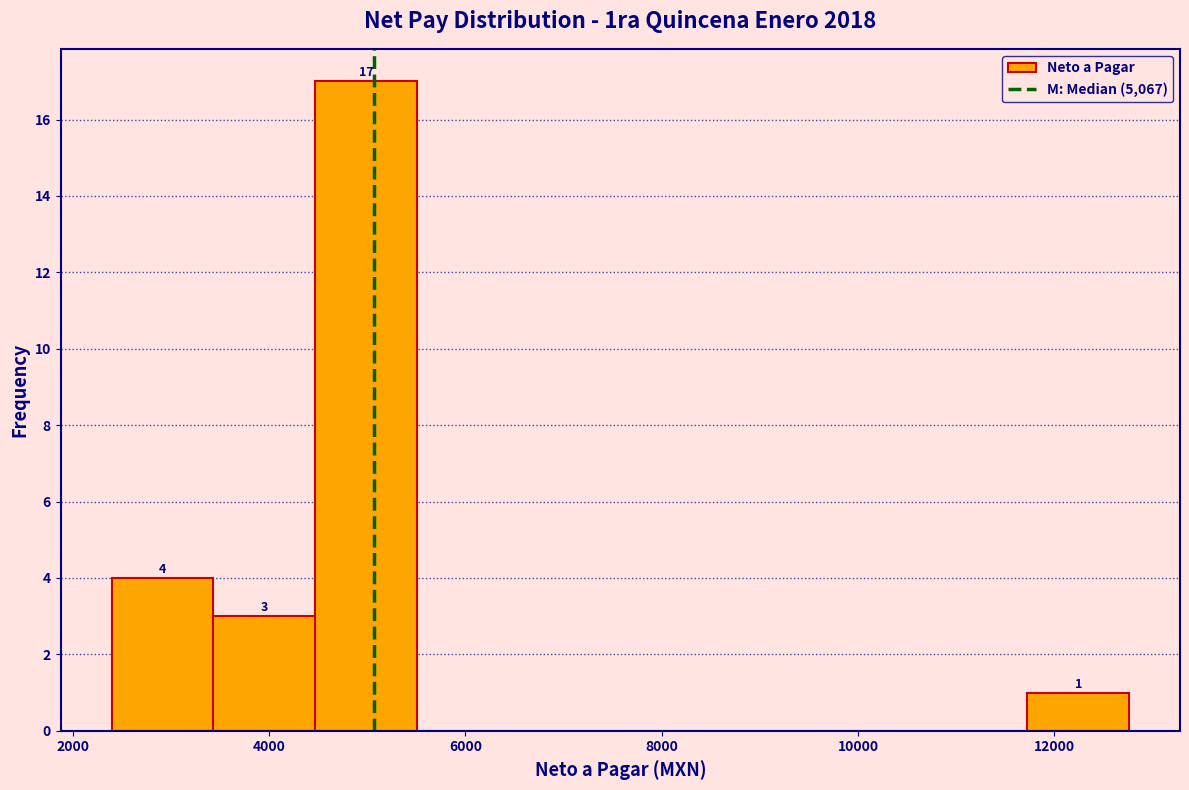

Over which range of the x-axis is the bar tallest?

4400 to 5600